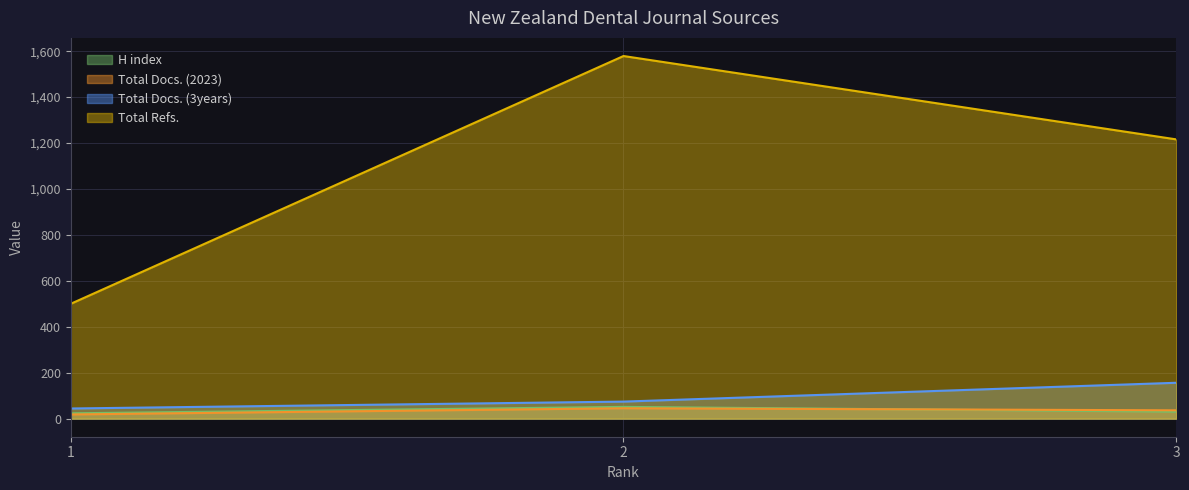

At which category is the sum across all series the highest?

2